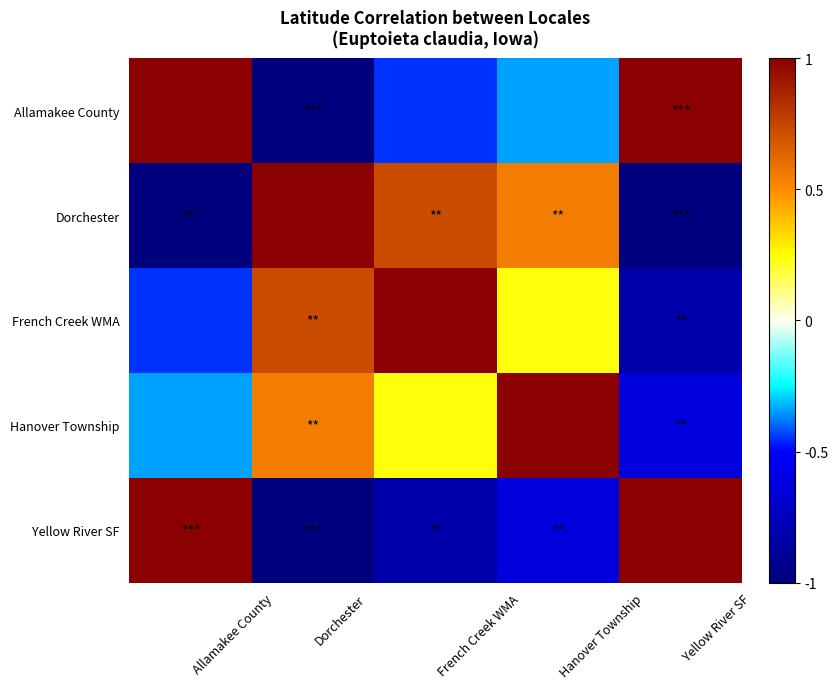

Which series has the largest total across all categories?

Hanover Township